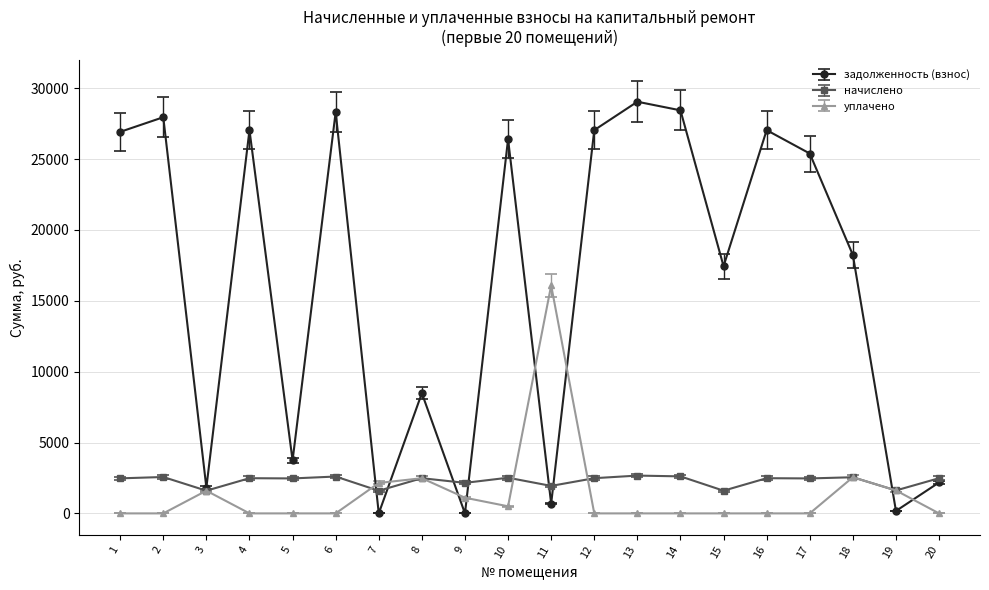

Where is the first local maximum for задолженность (взнос)?

2